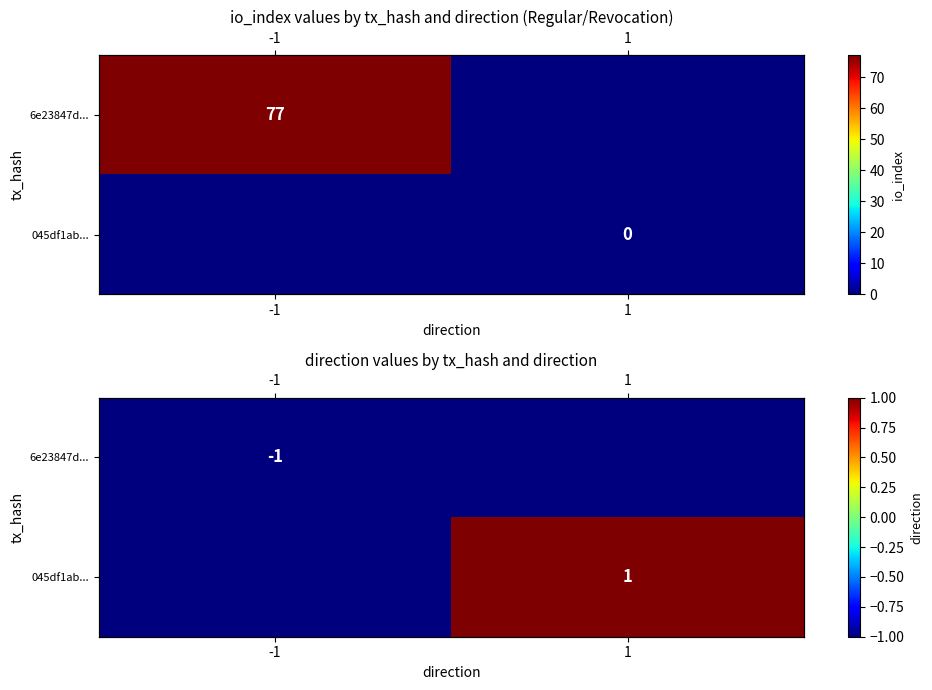

What is the difference between the maximum and minimum values in the 045df1ab... series?

2